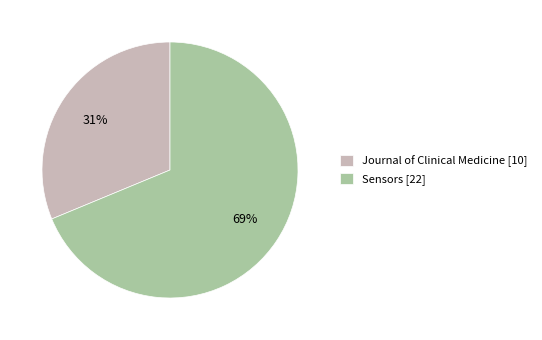

Combined, do Journal of Clinical Medicine [10] and Sensors [22] account for over 50%?

Yes